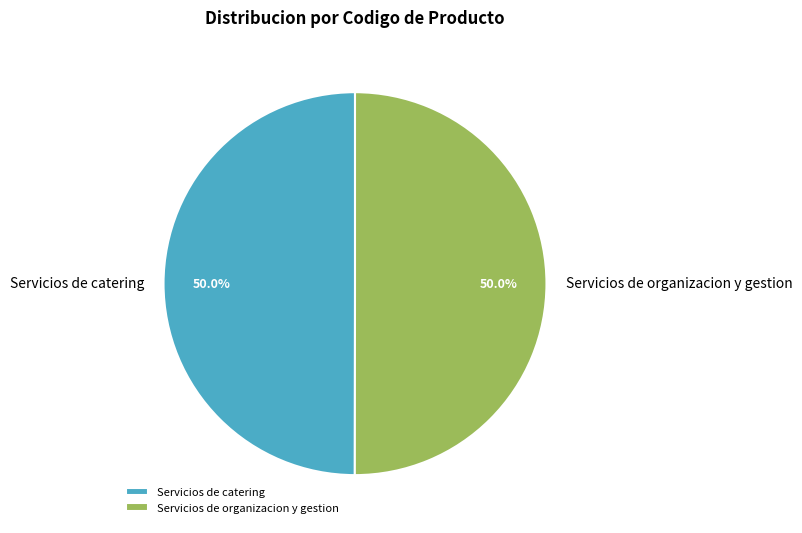

Combined, do Servicios de catering and Servicios de organizacion y gestion account for over 50%?

Yes